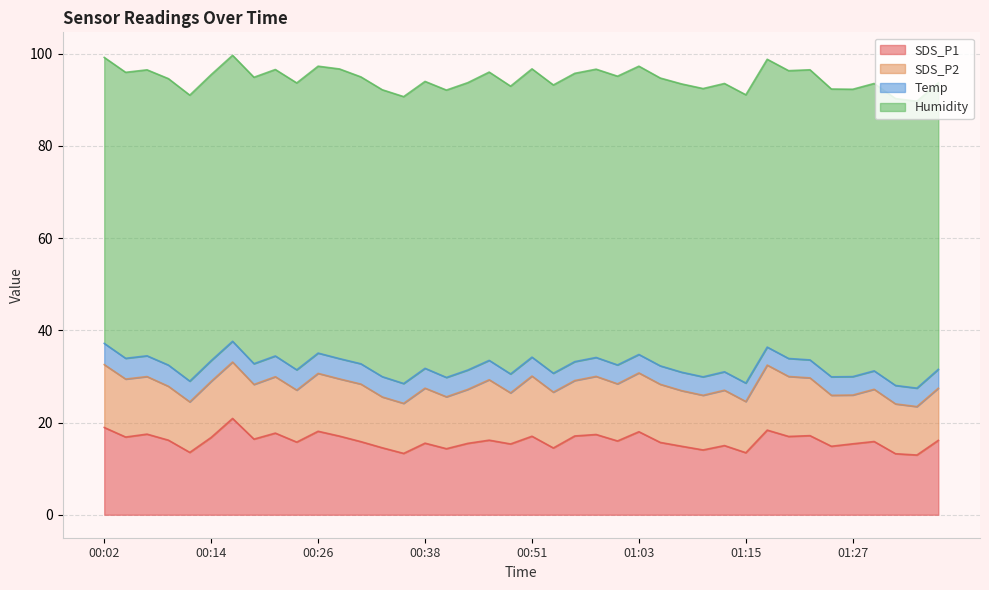

How many lines are shown in the chart?

4